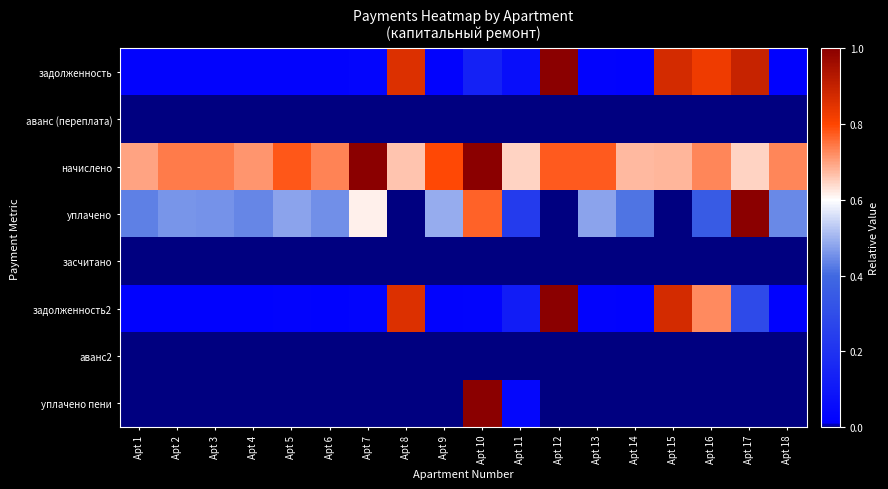

Between Apt 14 and Apt 17, which is larger?

Apt 17